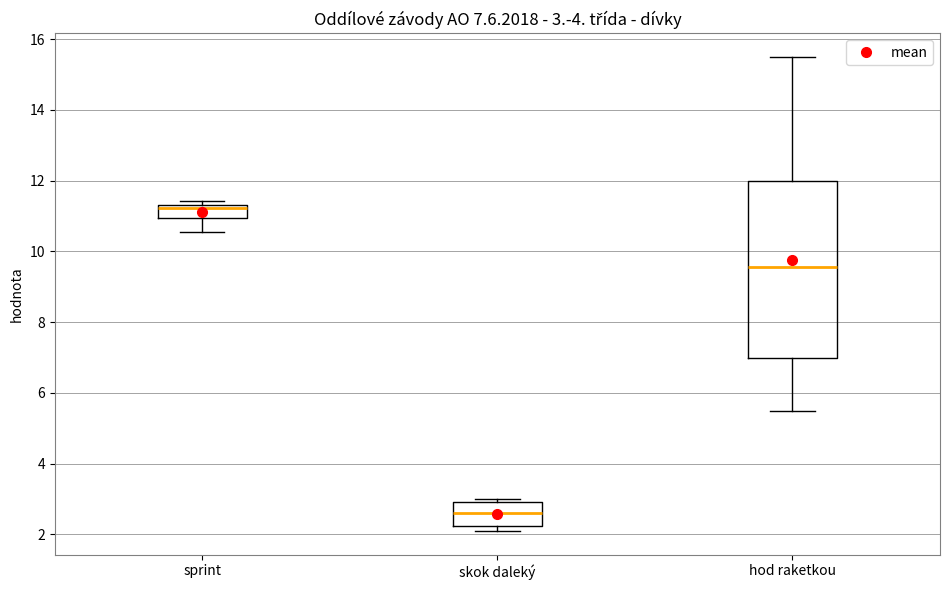

Which box has the lowest median line?

skok daleký